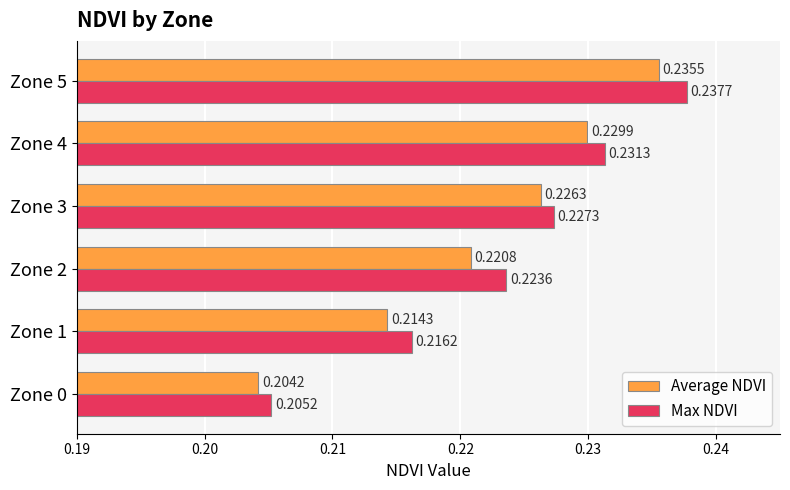

What is the sum of all Max NDVI values?

1.3